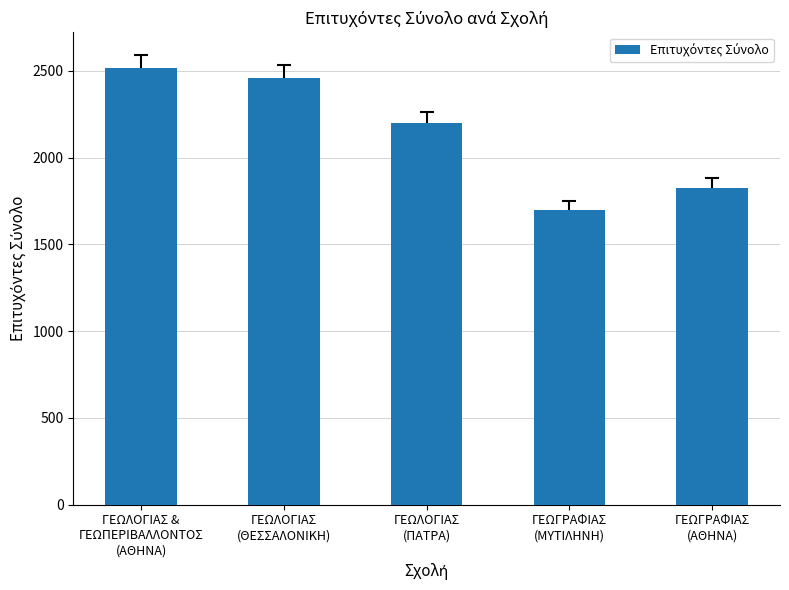

True or false: the data shows 694 at ΓΕΩΓΡΑΦΙΑΣ
(ΑΘΗΝΑ).

False